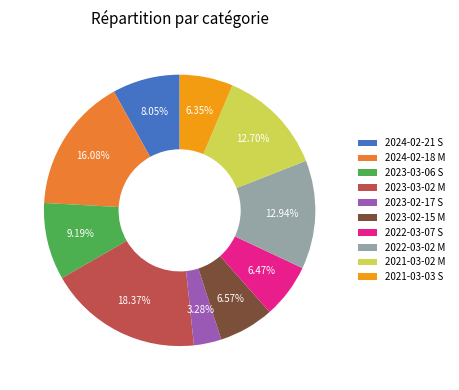

Is the sum of 2023-02-17 S and 2021-03-03 S greater than half?

No